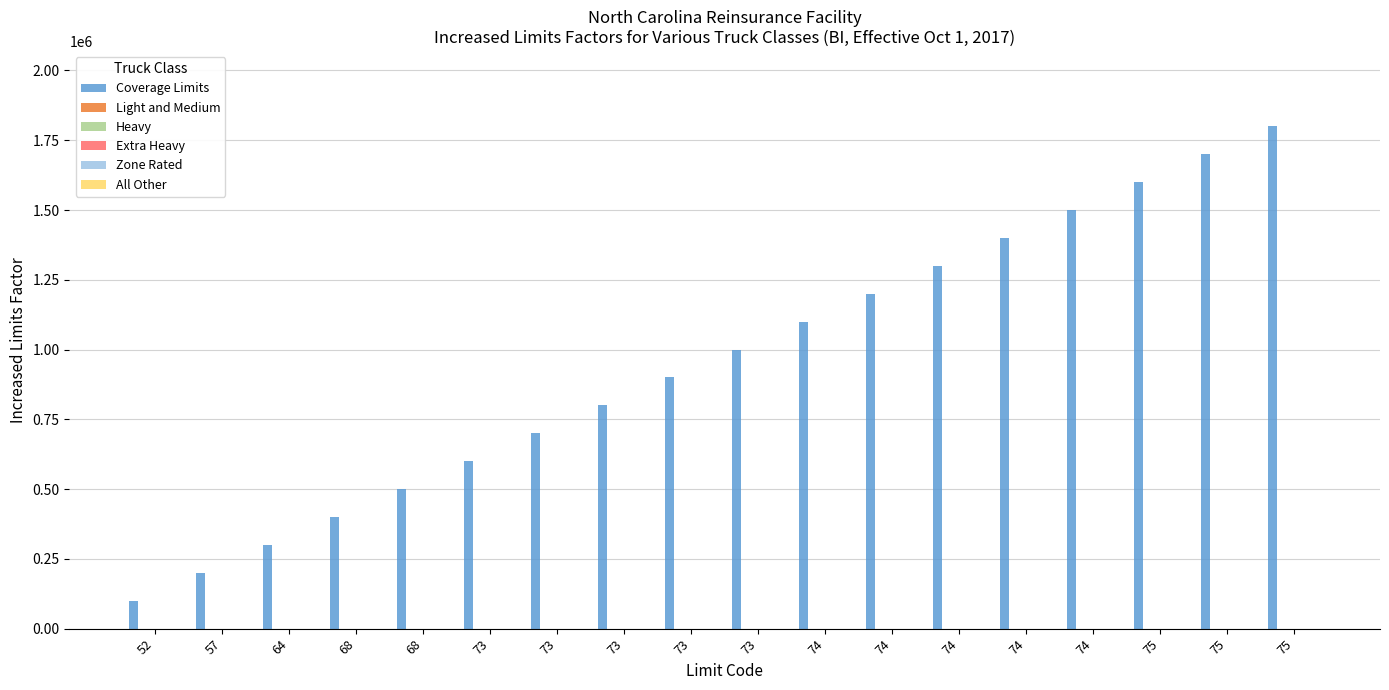

Which series has the largest total across all categories?

Coverage Limits